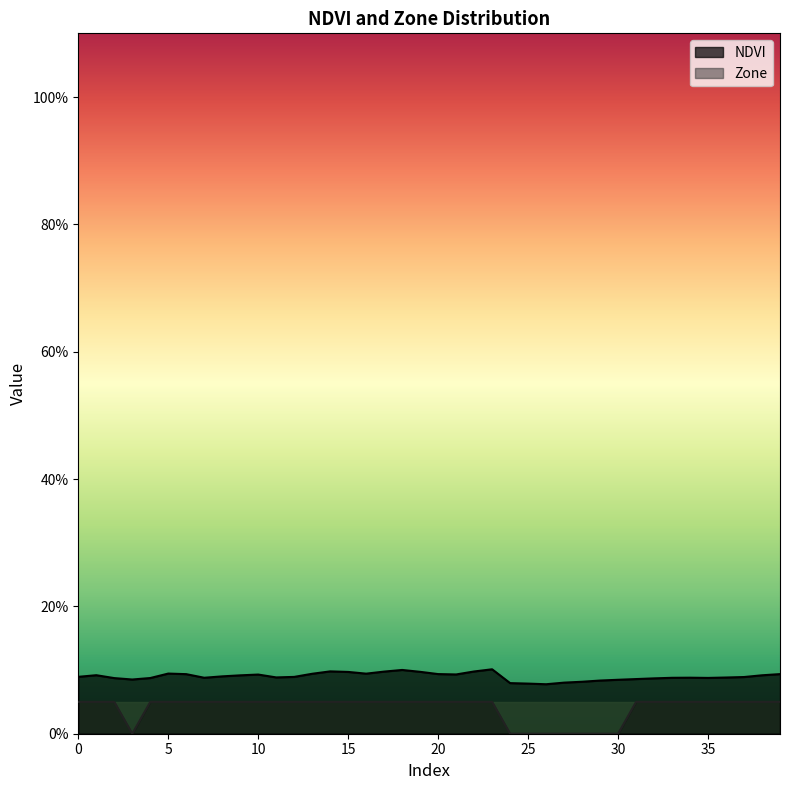

Which has a higher value, 27 or 35?

35